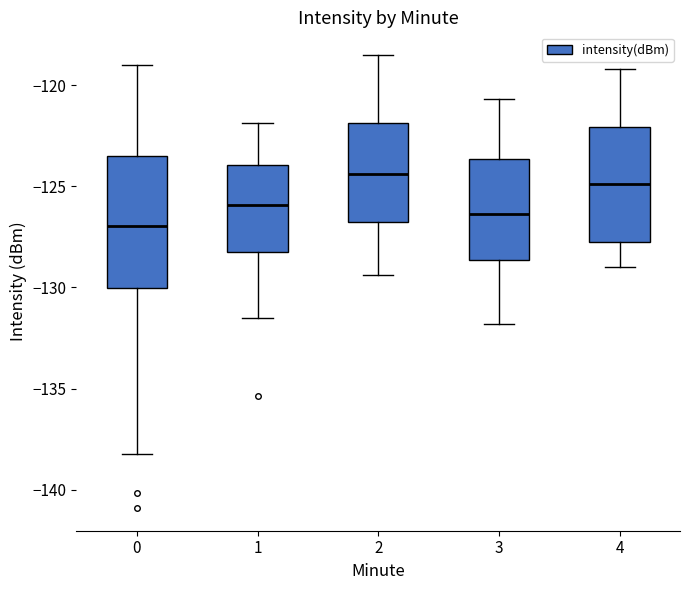

Comparing the boxes themselves (not the whiskers), which one is the tallest?

0